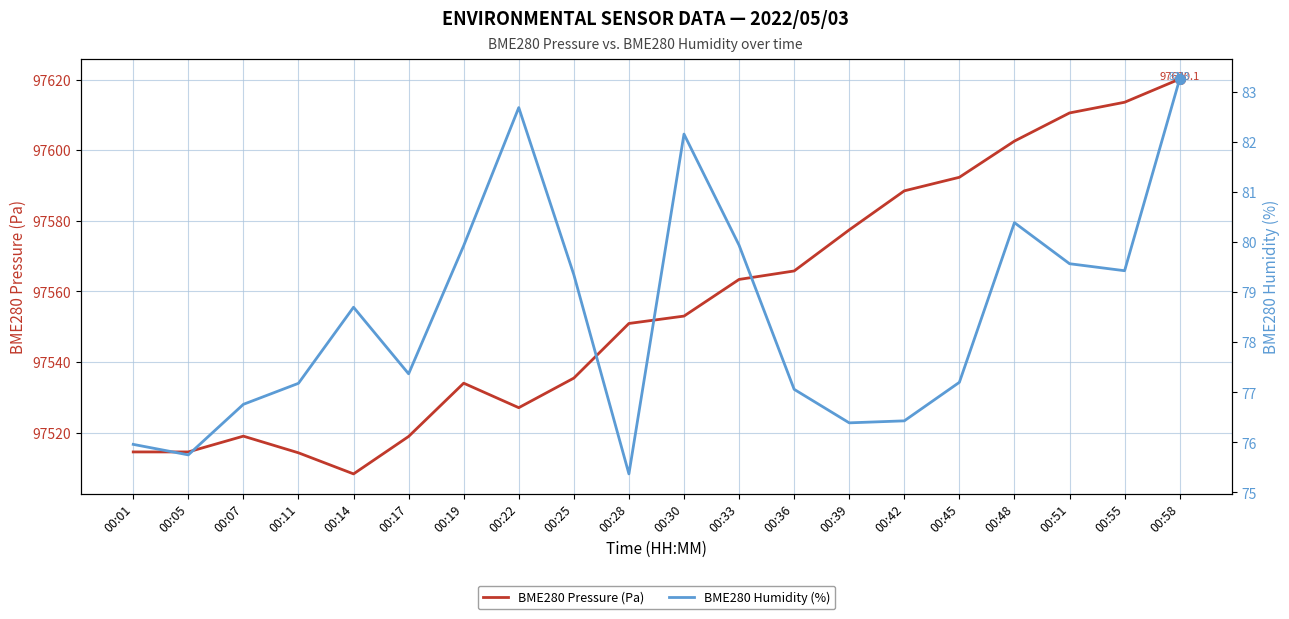

True or false: BME280 Humidity (%) has a value of 75.4 at 00:28.

True